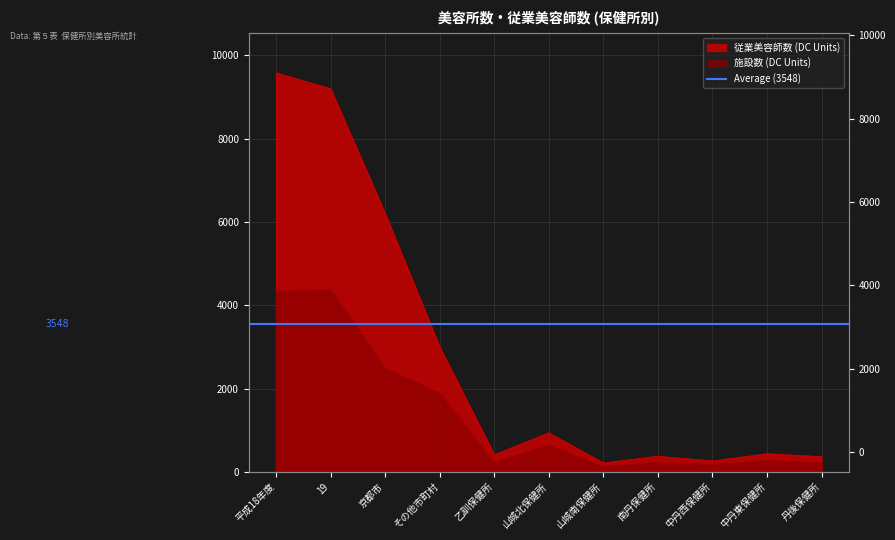

What is the sum of all 施設数 (DC Units) values?

14965